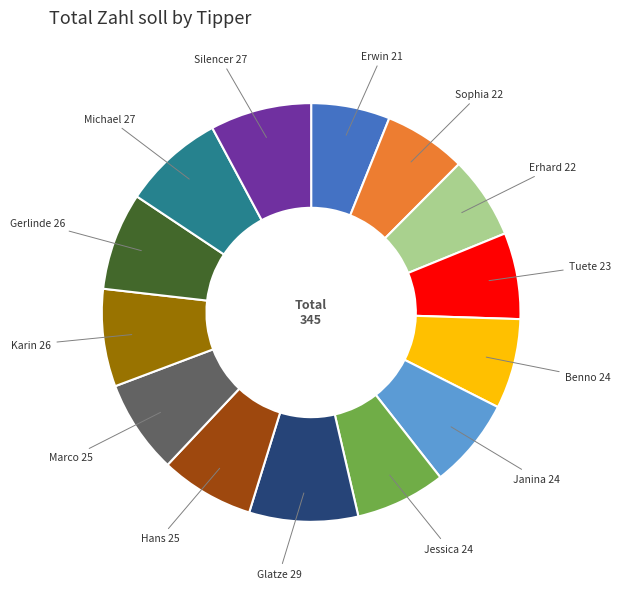

Count the number of slices in the pie.

14